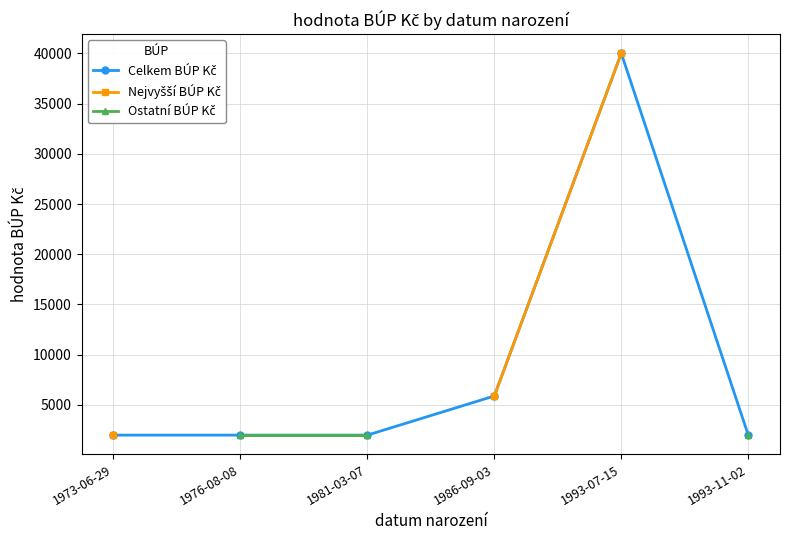

Between 1976-08-08 and 1993-07-15, which is larger?

1993-07-15